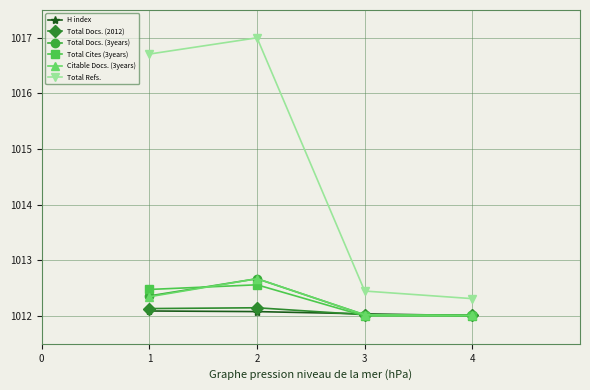

How many lines are shown in the chart?

6